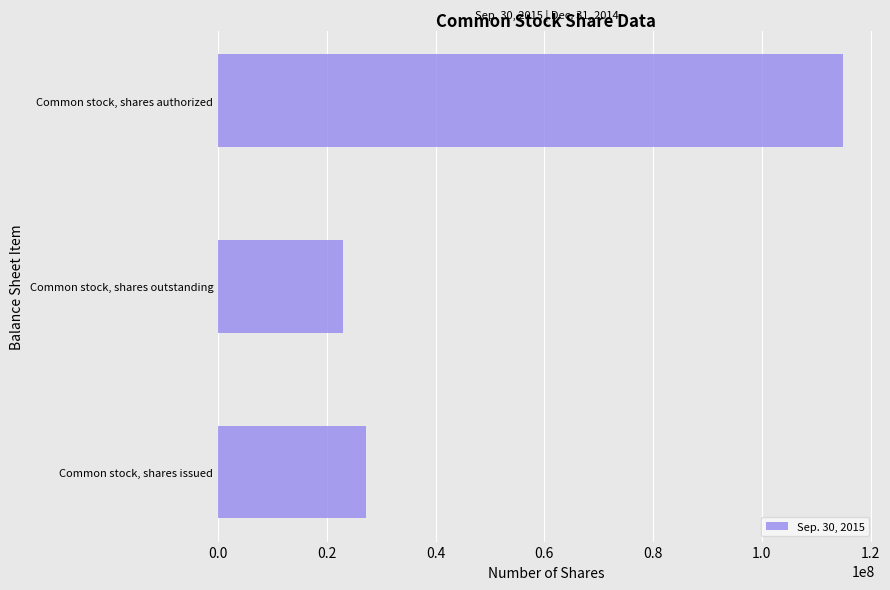

What is the difference between the maximum and minimum values?

92120840